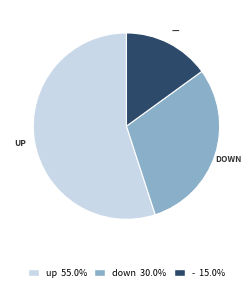

Do down and - together represent more than half of the pie?

No